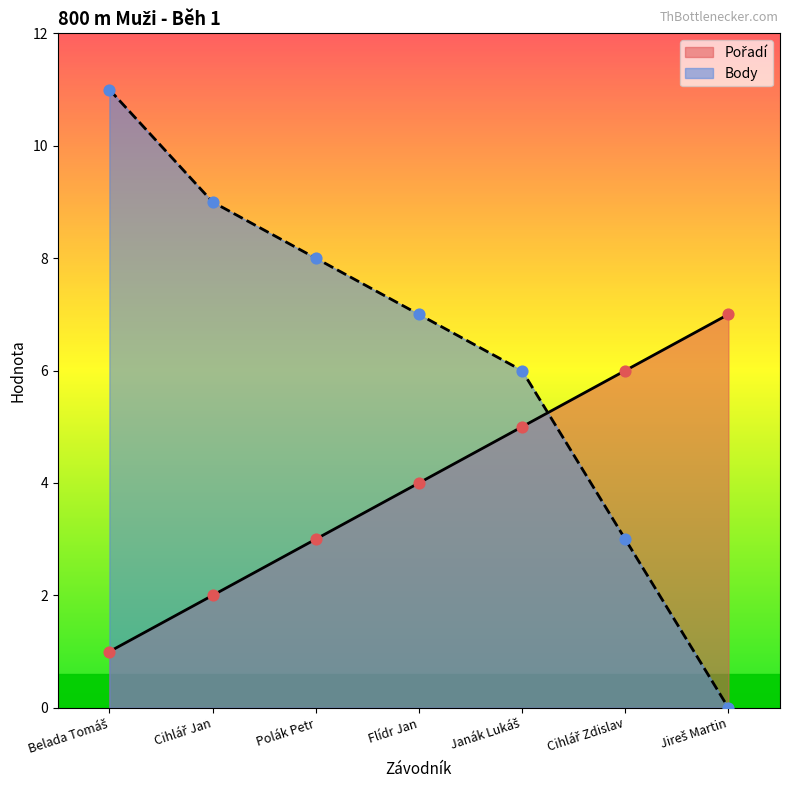

Which series has the largest total across all categories?

Body